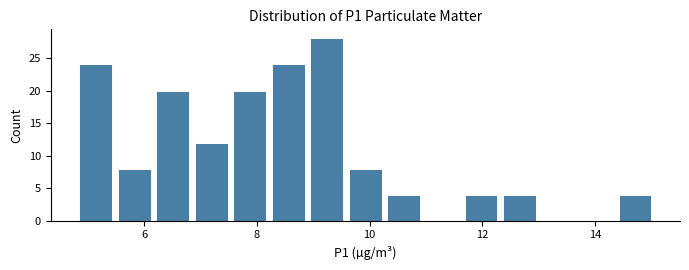

Read against the x-axis, roughly where is the centre of the tallest bar?

9.2